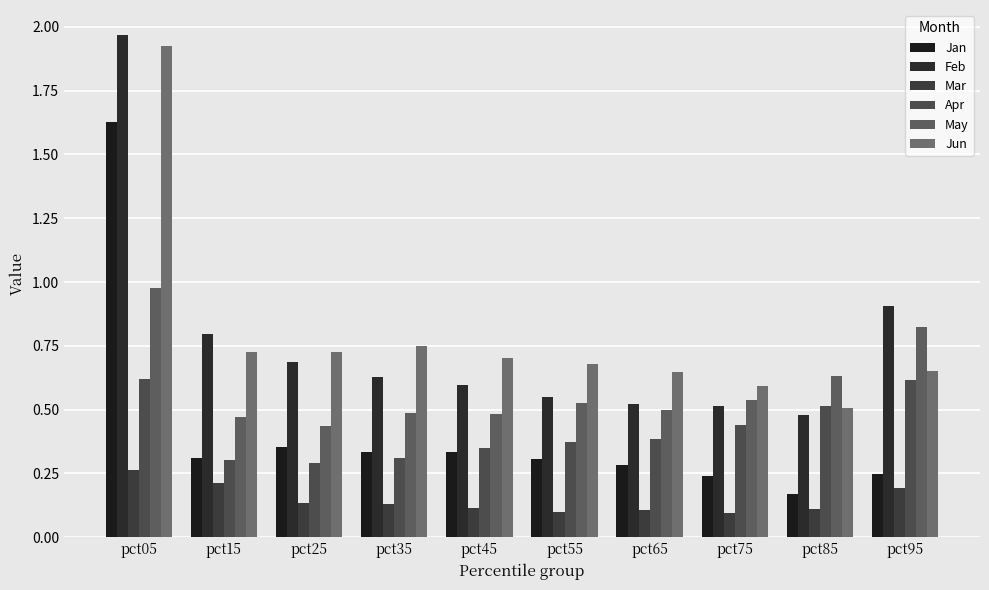

At which category is the sum across all series the highest?

pct05